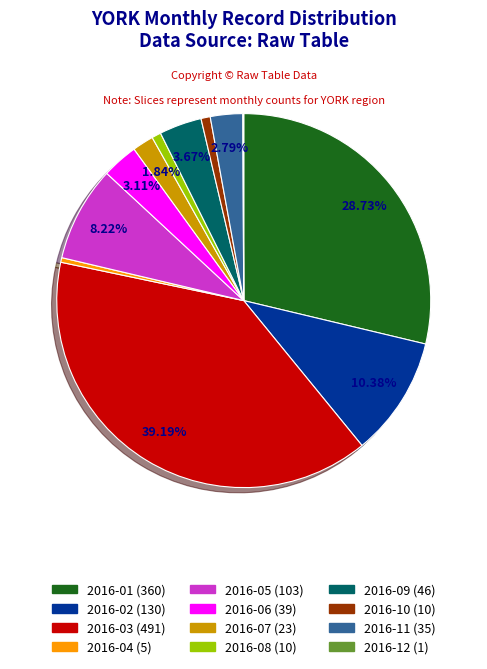

Is there any slice that represents more than half of the pie?

No